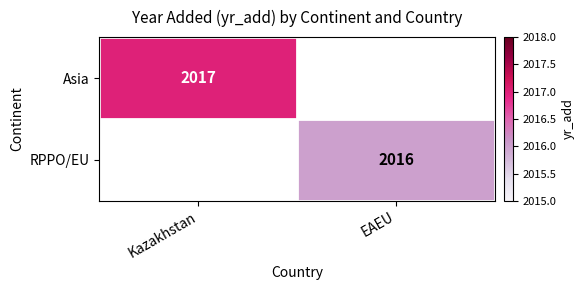

Is it true that RPPO/EU equals 3423 at EAEU?

False